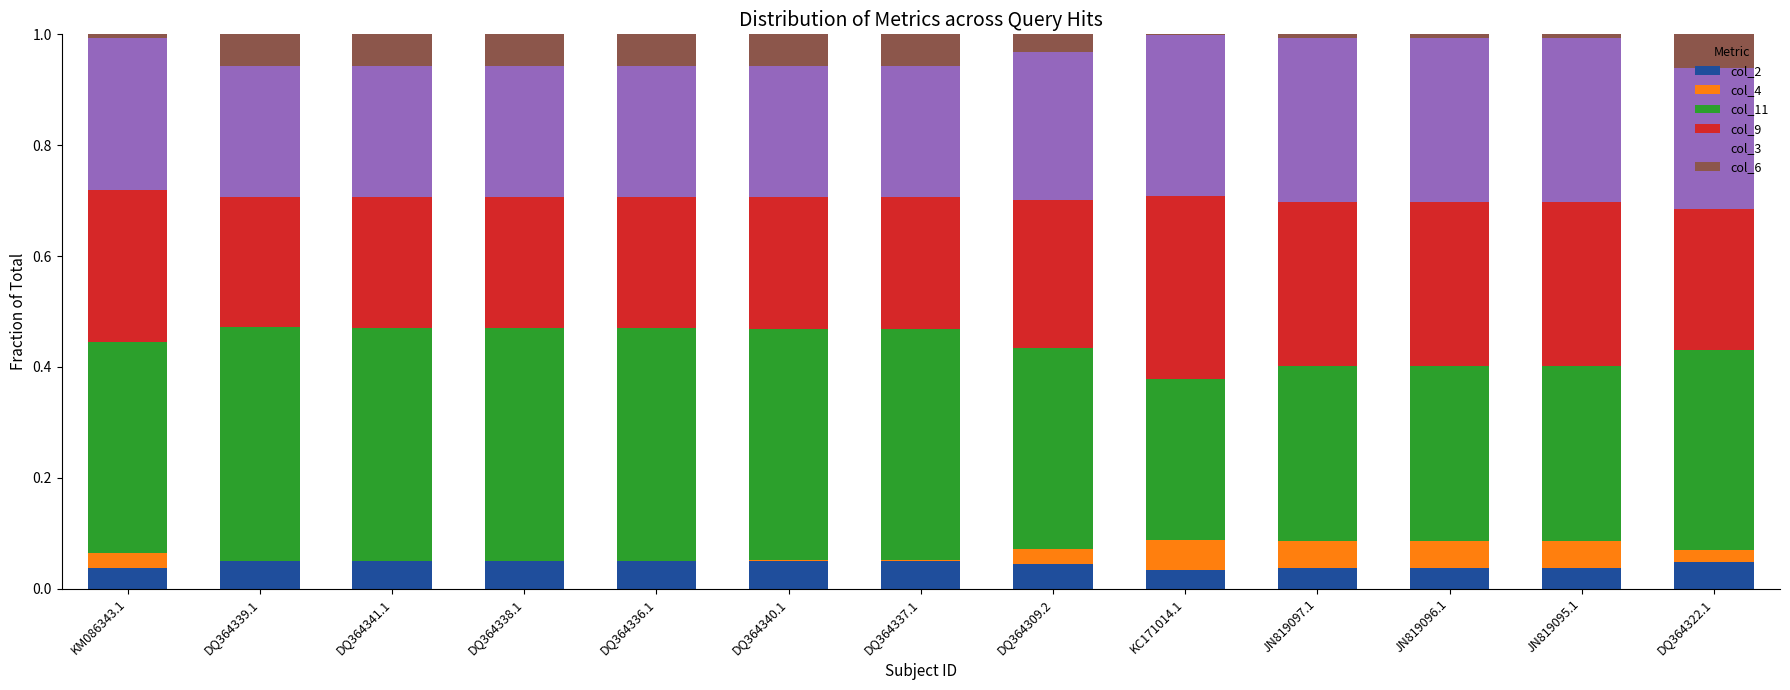

Are the bars grouped side by side (vs. stacked)?

No